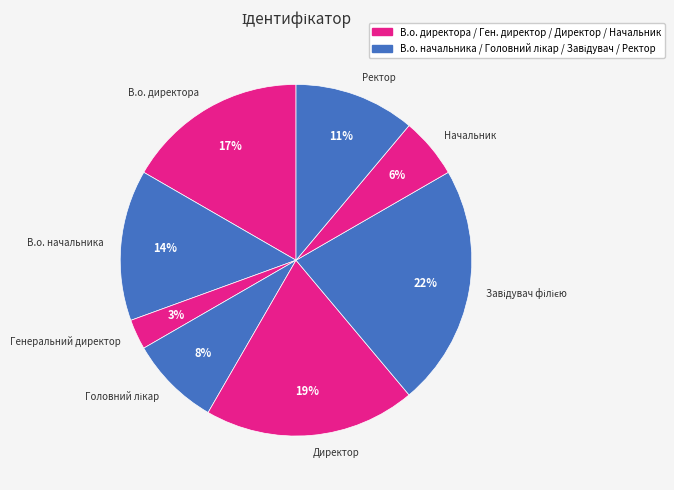

Is there a majority slice in this chart?

No